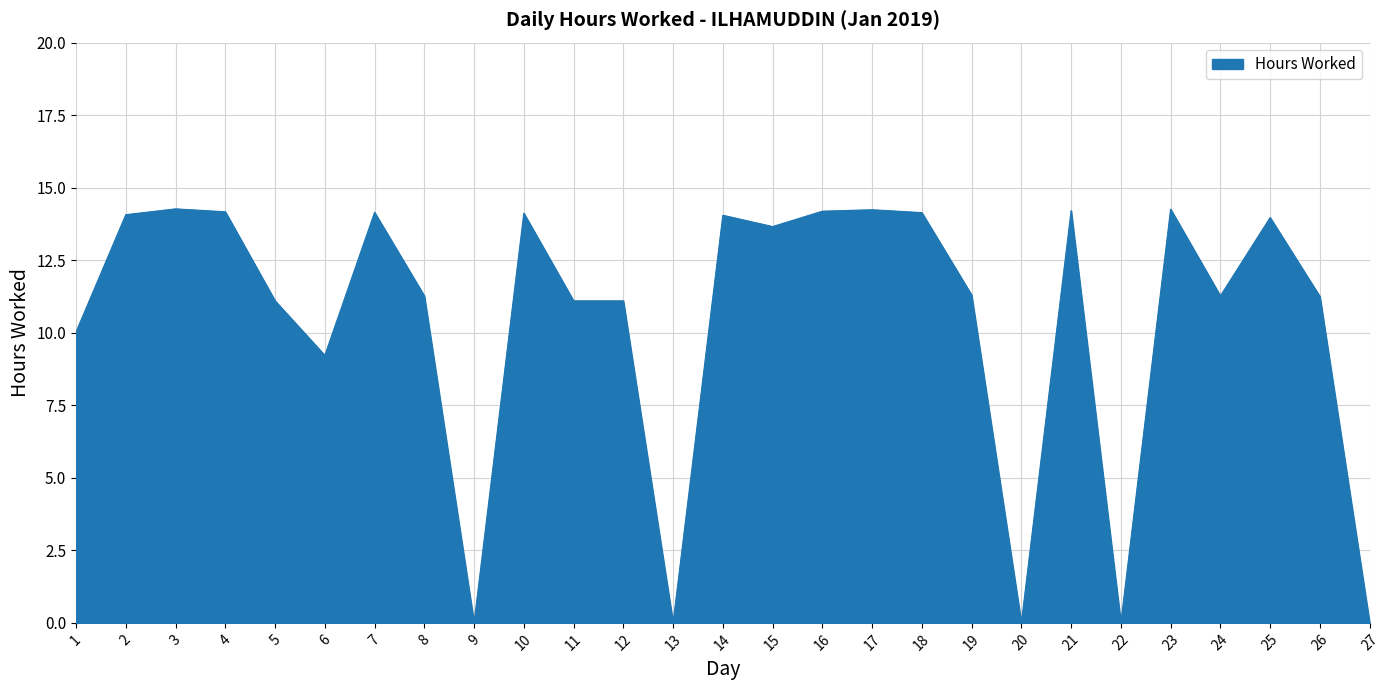

Approximately how many times larger is the value at 11 compared to 23?

0.8